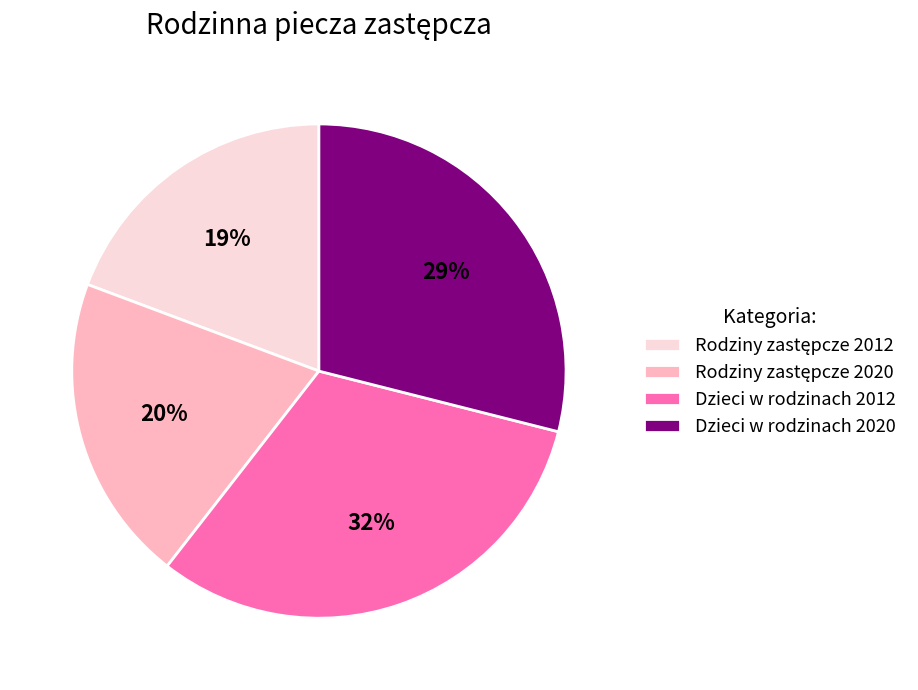

Which category has the biggest portion of the pie?

Dzieci w rodzinach 2012